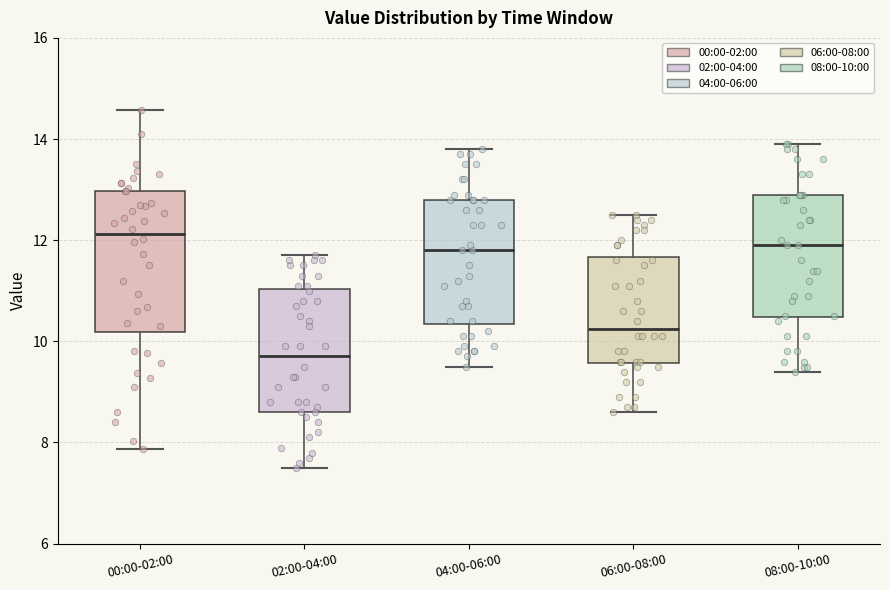

Where does the upper whisker of the box for 04:00-06:00 end on the y-axis? The values are not printed on the chart, so give them approximately, as read against the axis.

13.8